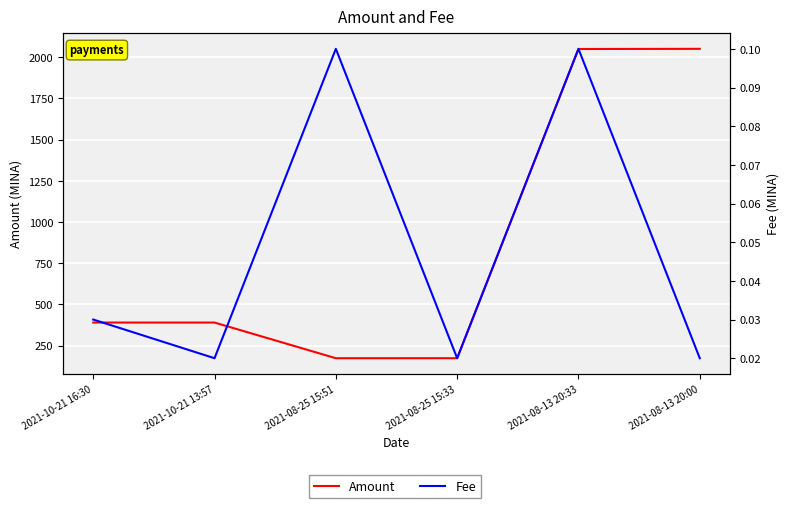

How many interior local valleys does the Fee series have?

2